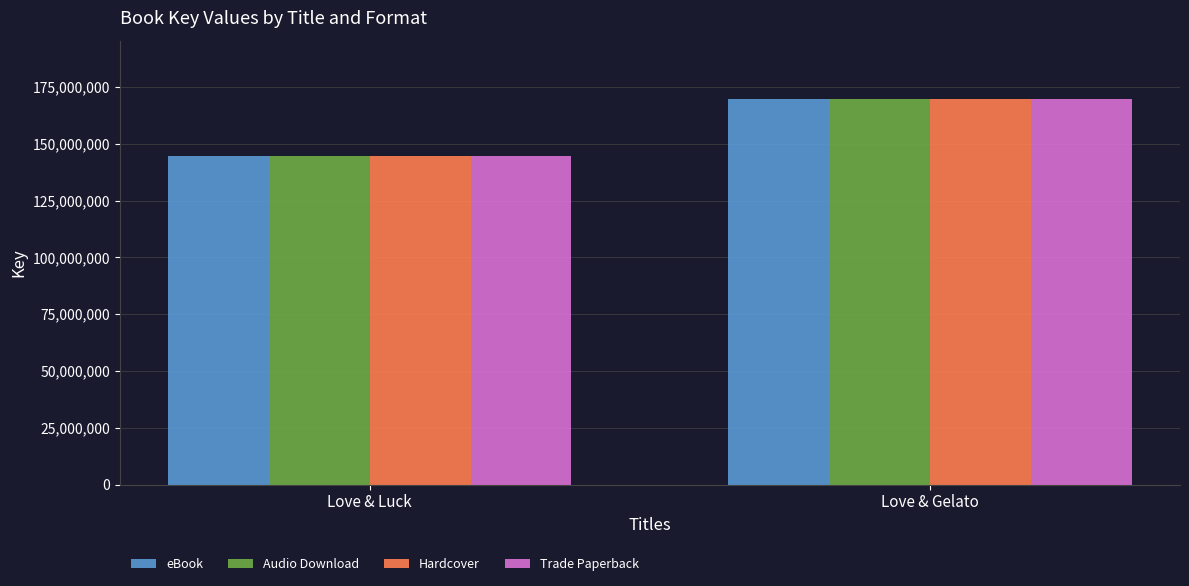

Reading left to right, transcribe all the data shown in this chart.

eBook: 144453359	169942786
Audio Download: 144453359	169942786
Hardcover: 144453359	169942786
Trade Paperback: 144453359	169942786